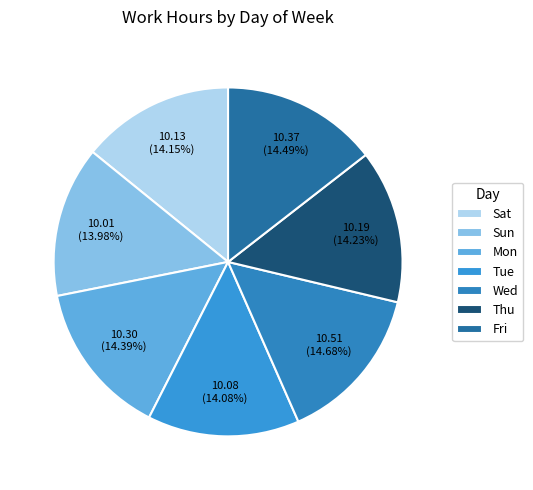

To the nearest percent, what is the average slice percentage?

14%